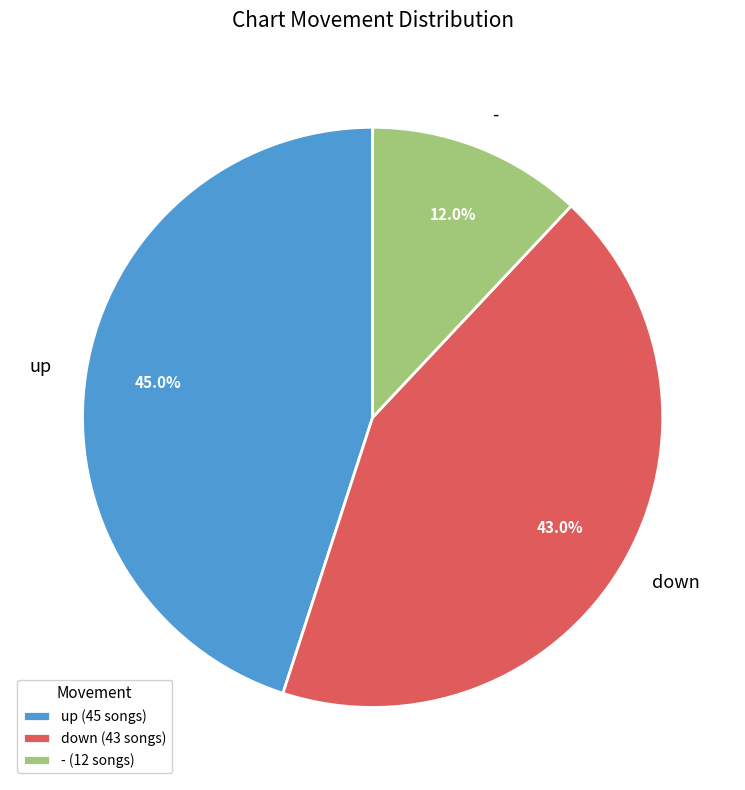

Count the number of slices in the pie.

3